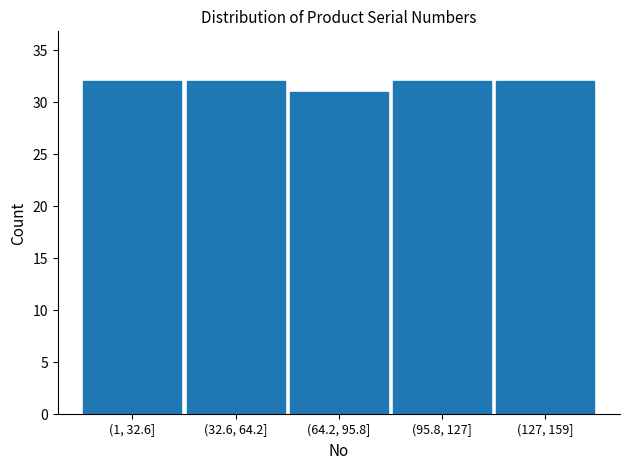

Reading left to right, list all the values displayed in this chart.

(1, 32.6]=32	(32.6, 64.2]=32	(64.2, 95.8]=31	(95.8, 127]=32	(127, 159]=32